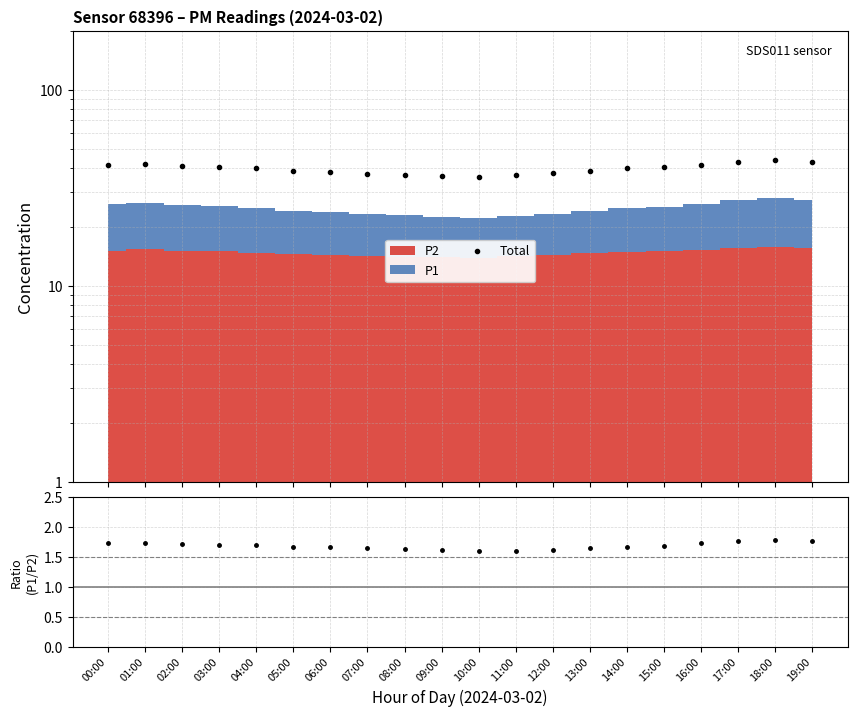

Reading left to right, list all the values displayed in this chart.

Total: 00:00=41.2	01:00=41.7	02:00=40.9	03:00=40.4	04:00=39.7	05:00=38.6	06:00=37.9	07:00=37.2	08:00=36.9	09:00=36.4	10:00=36.0	11:00=36.7	12:00=37.5	13:00=38.6	14:00=39.7	15:00=40.4	16:00=41.3	17:00=42.7	18:00=43.9	19:00=43.0
P1/P2: 00:00=1.7	01:00=1.7	02:00=1.7	03:00=1.7	04:00=1.7	05:00=1.7	06:00=1.7	07:00=1.6	08:00=1.6	09:00=1.6	10:00=1.6	11:00=1.6	12:00=1.6	13:00=1.6	14:00=1.7	15:00=1.7	16:00=1.7	17:00=1.8	18:00=1.8	19:00=1.8